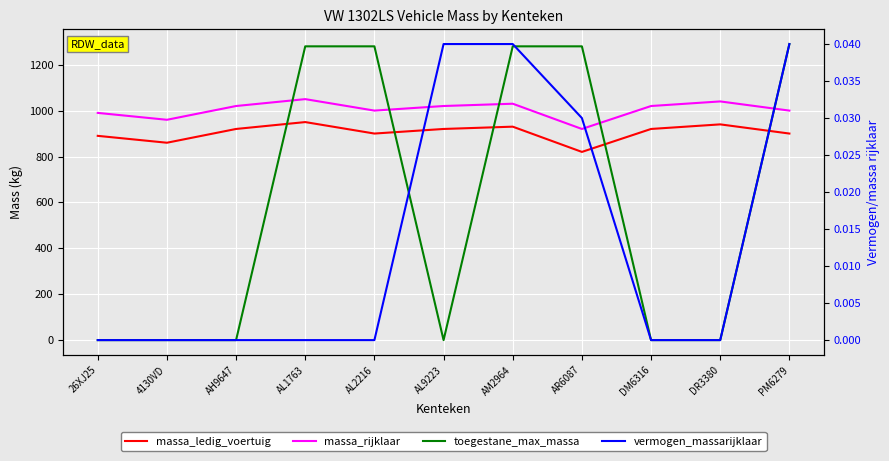

How many lines are shown in the chart?

4